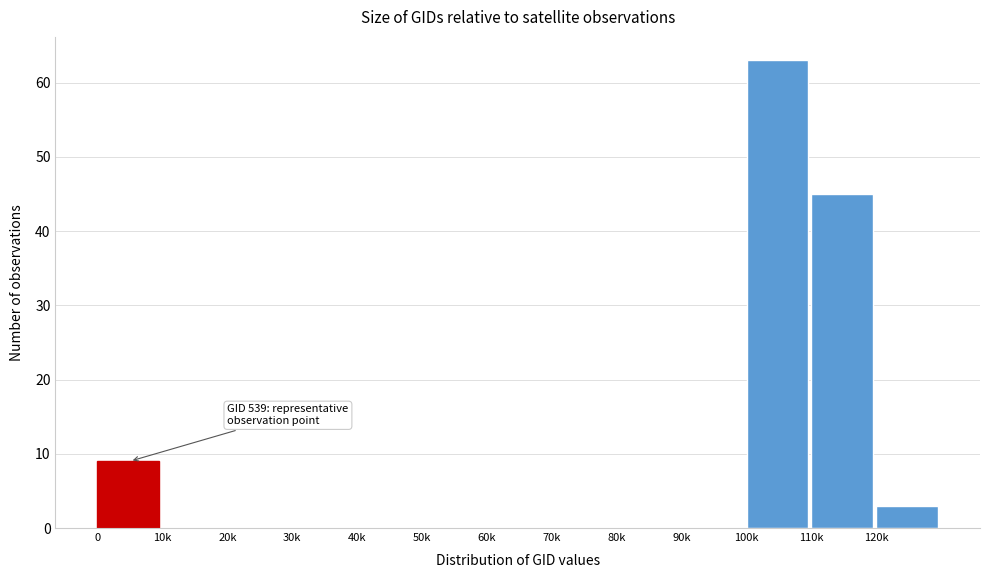

Reading left to right, what are all the values shown in this chart?

0=9	10k=0	20k=0	30k=0	40k=0	50k=0	60k=0	70k=0	80k=0	90k=0	100k=63	110k=45	120k=3